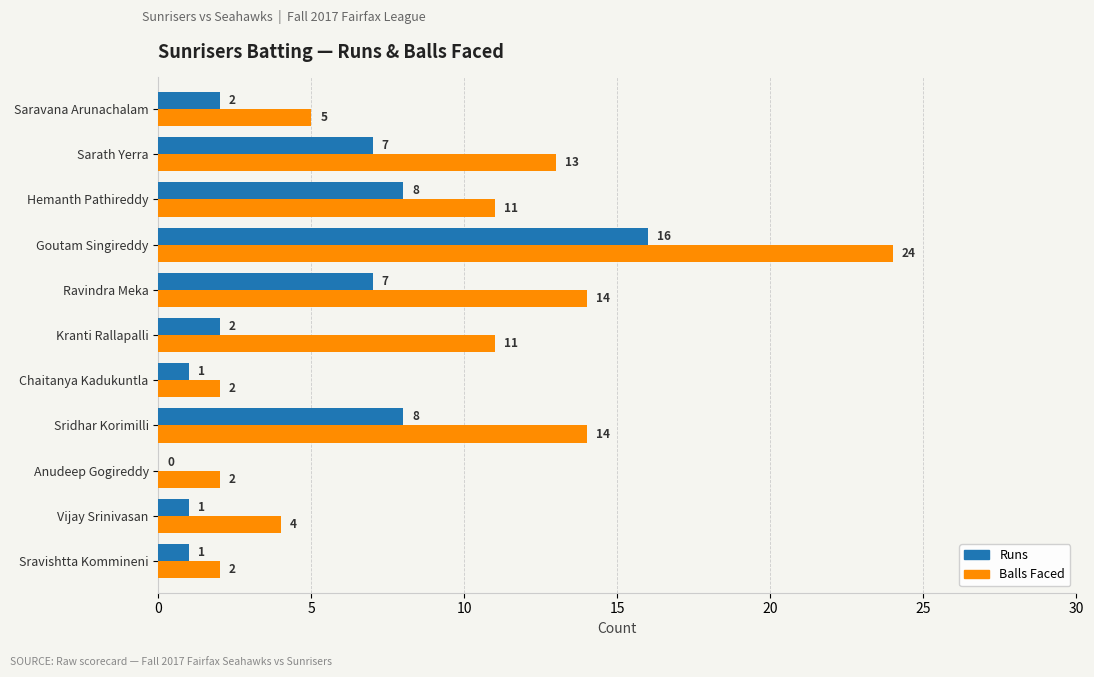

At which category is the sum across all series the highest?

Goutam Singireddy